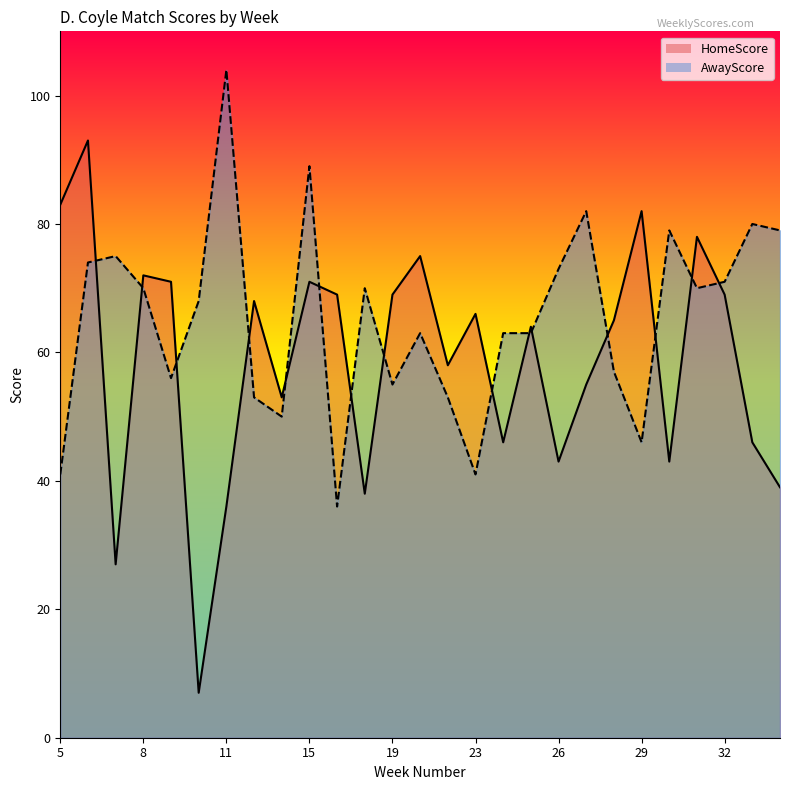

True or false: HomeScore and AwayScore cross at least once.

True